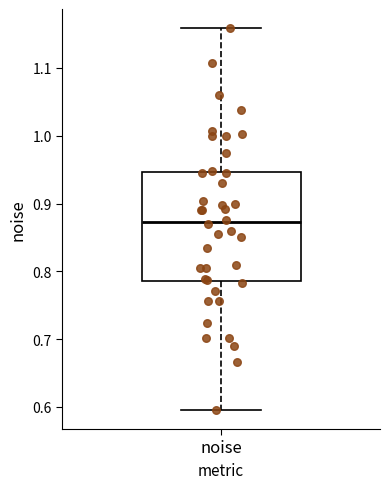

Where does the lower whisker of the box for noise end on the y-axis? The values are not printed on the chart, so give them approximately, as read against the axis.

0.60